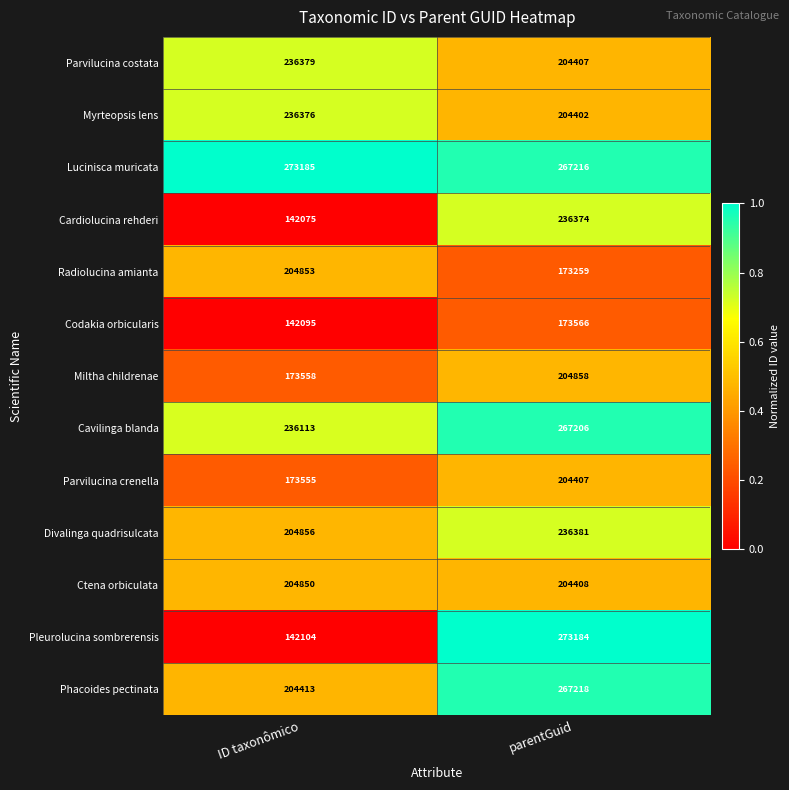

At which label does Phacoides pectinata reach its minimum?

ID taxonômico